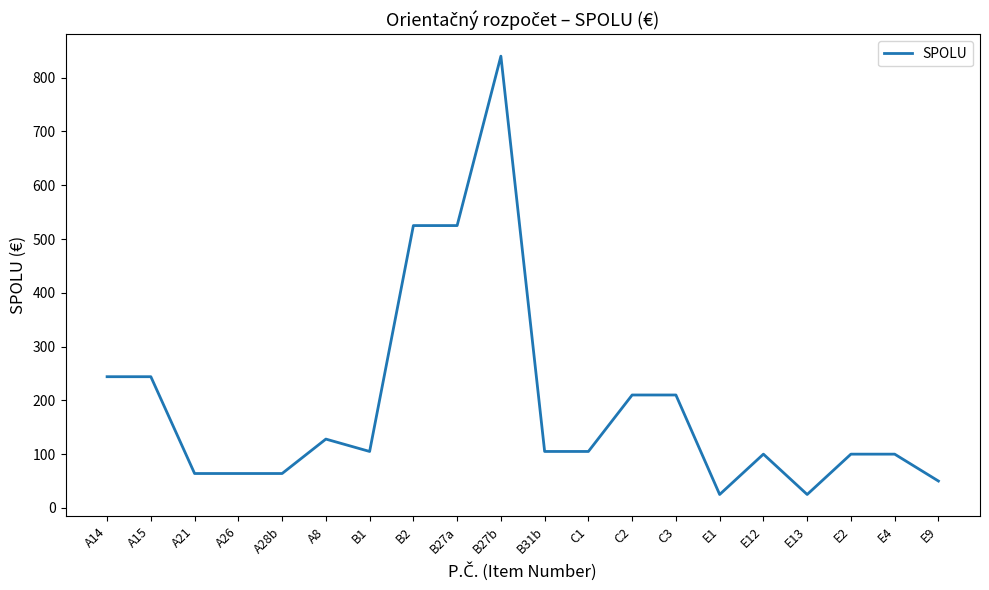

Reading left to right, list all the values displayed in this chart.

244	244	64	64	64	128	105	525	525	840	105	105	210	210	25	100	25	100	100	50